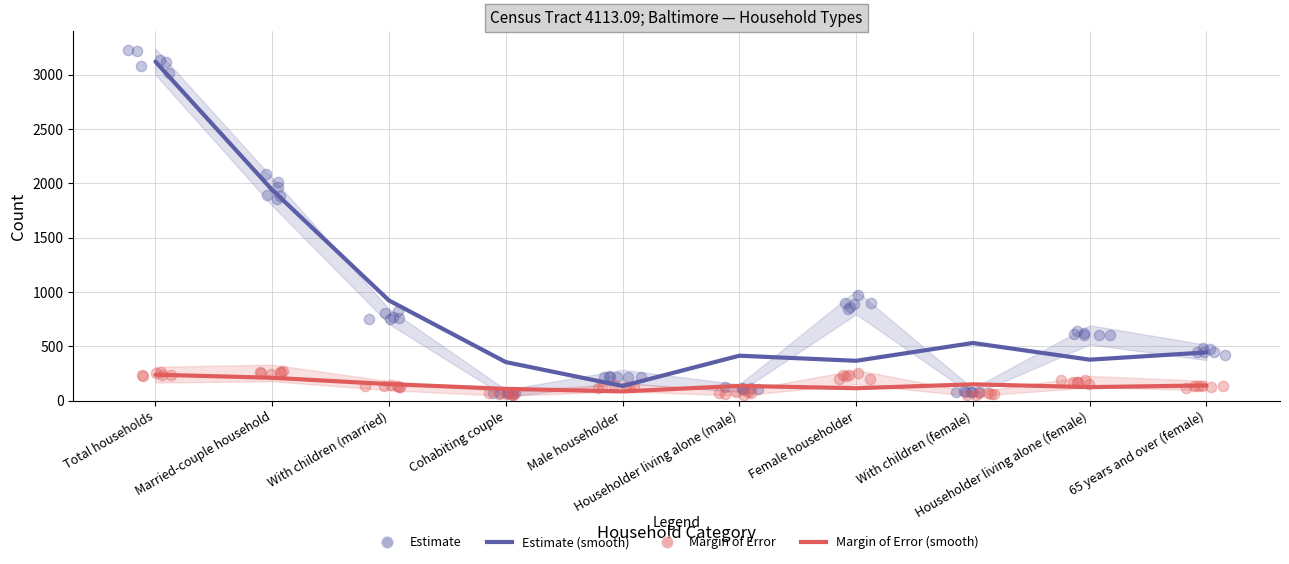

Which series has the largest total across all categories?

Estimate